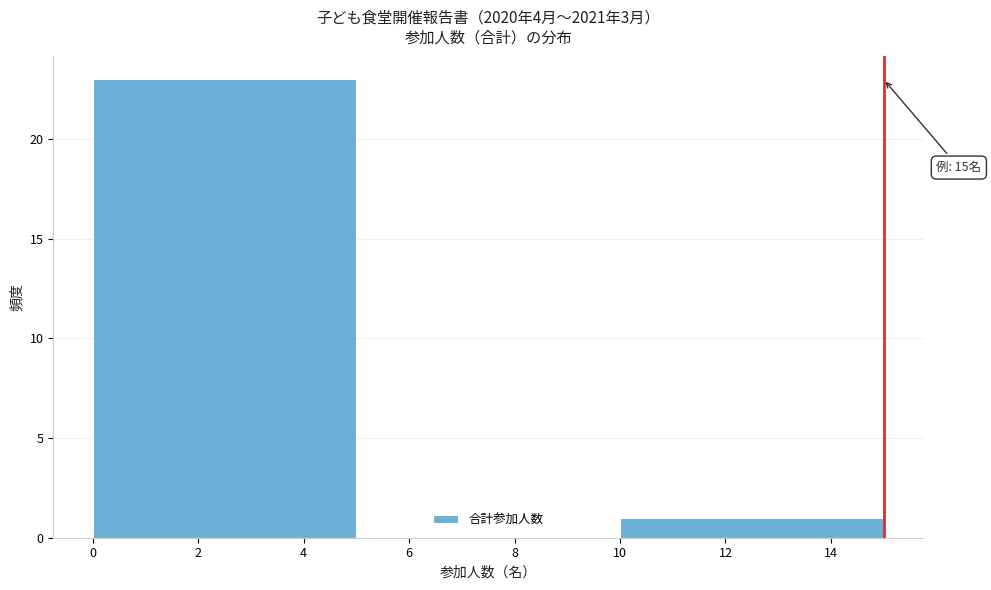

Which range on the x-axis has the tallest bar?

0 to 5